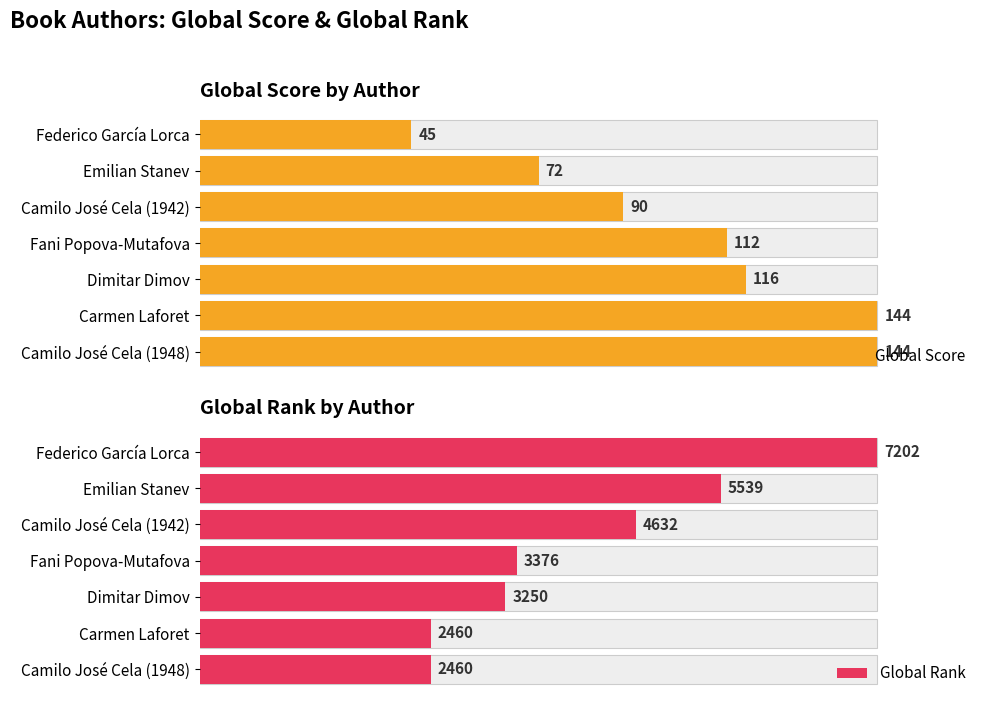

What are all the series names shown in the legend?

Global Score, Global Rank